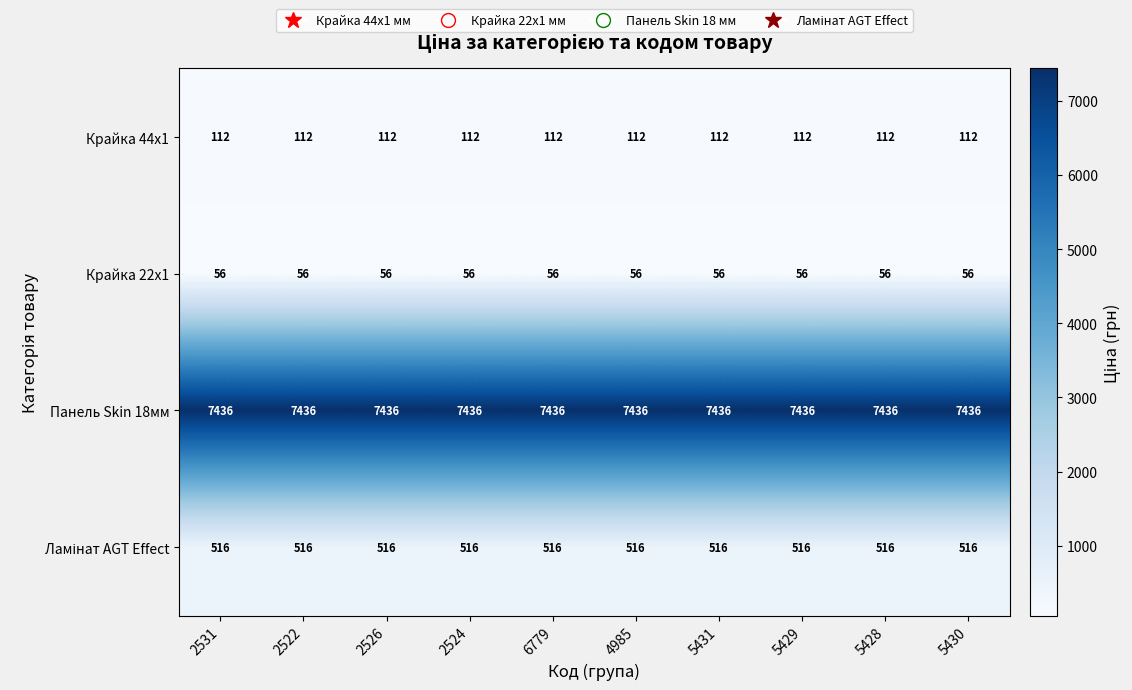

What is the average value of the Панель Skin 18мм series?

7436